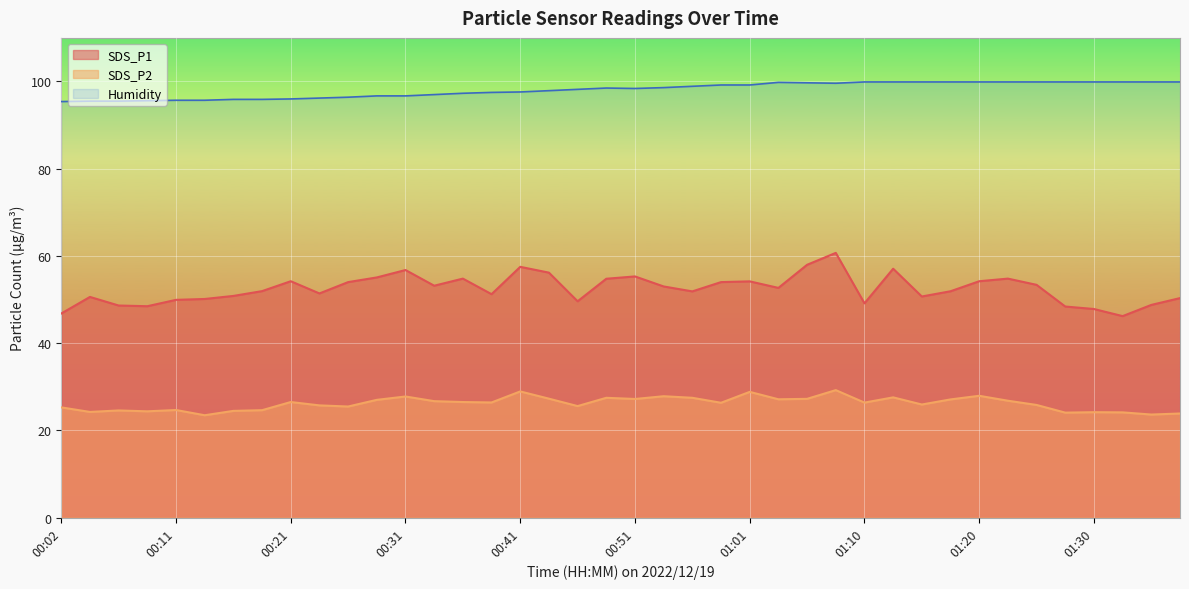

Rank the series by their average value, from lowest to highest.

SDS_P2, SDS_P1, Humidity